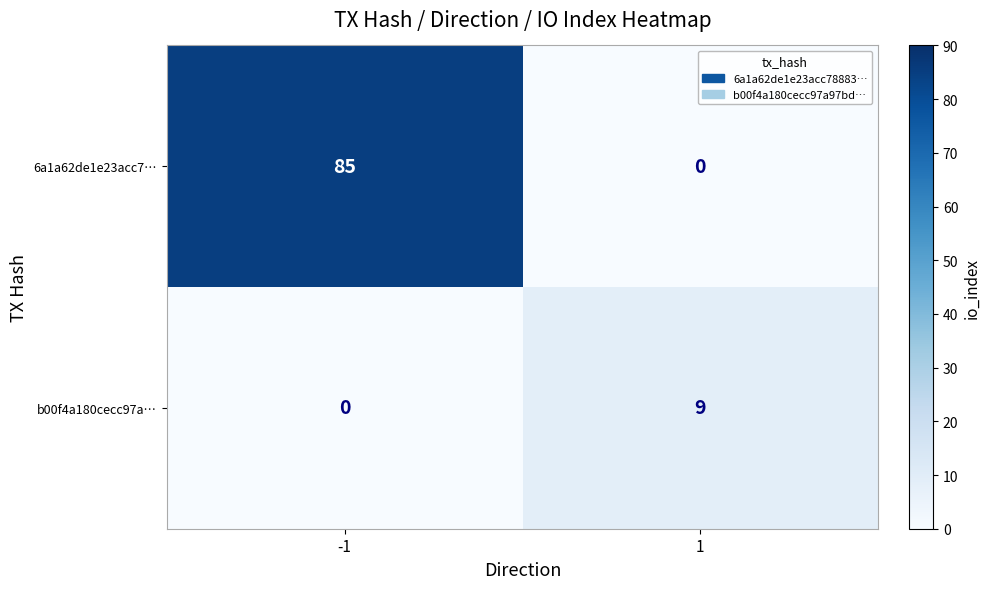

Reading right to left, list all the values displayed in this chart.

6a1a62de1e23acc7…: 1=0	-1=85
b00f4a180cecc97a…: 1=9	-1=0